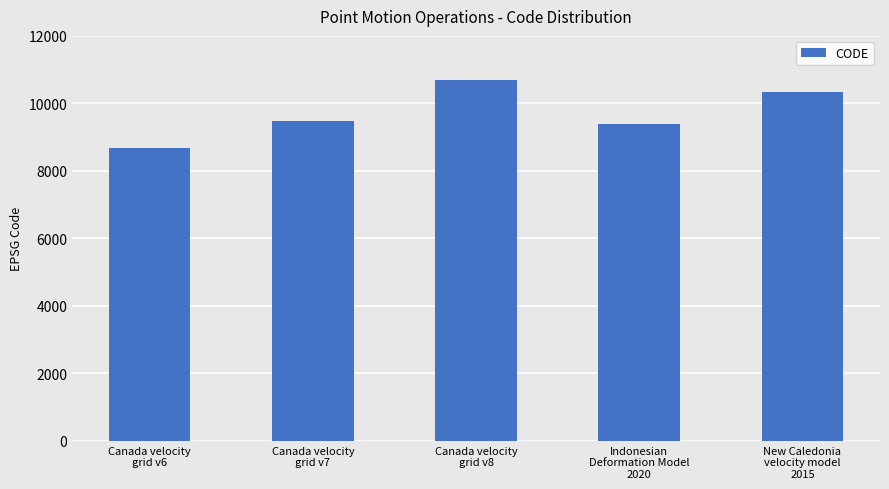

What value does the data have at Canada velocity
grid v7?

9483